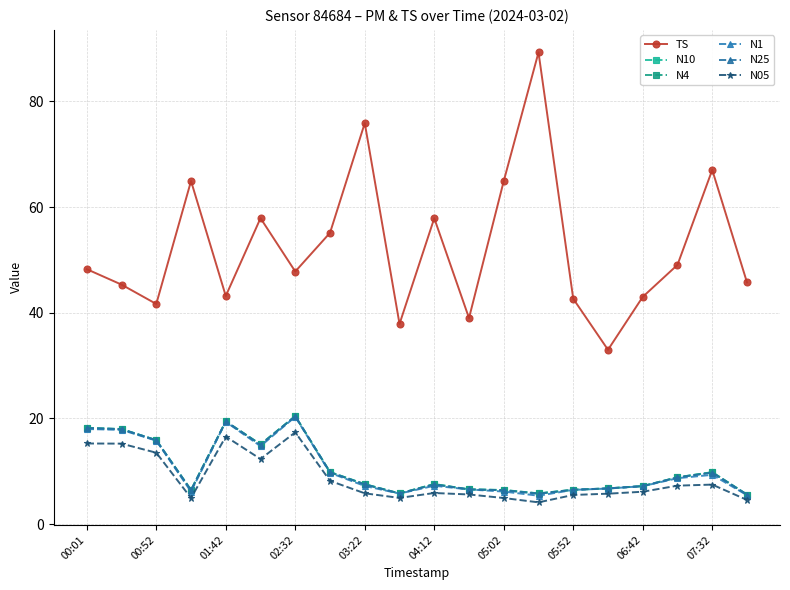

How many categories are shown in the chart?

20